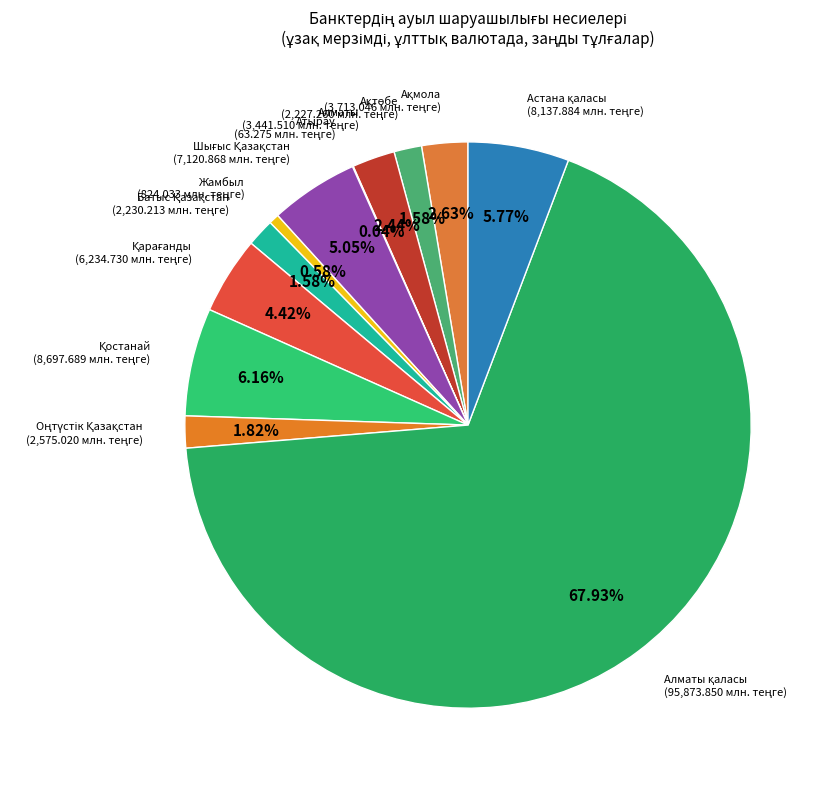

Is there any slice that represents more than half of the pie?

Yes